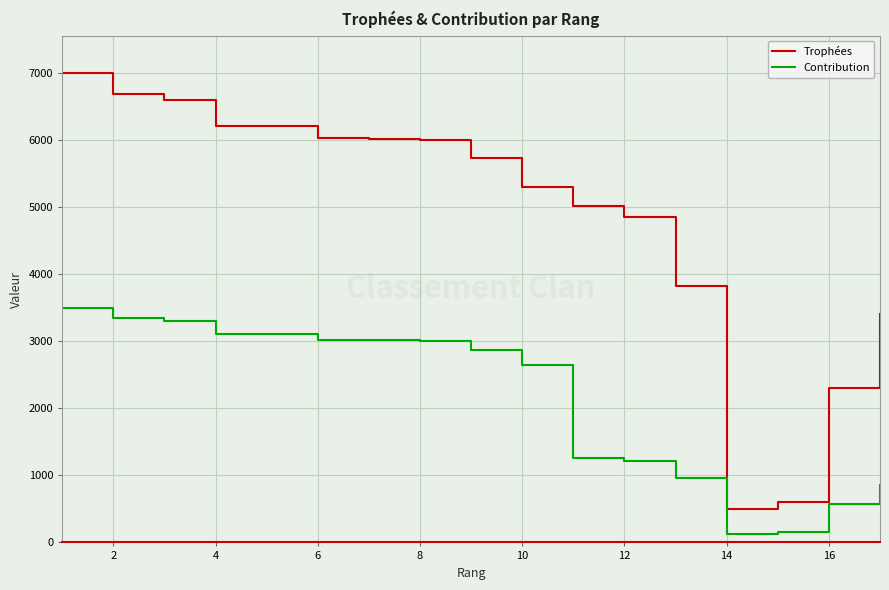

Which series has the largest range (max minus min)?

Trophées